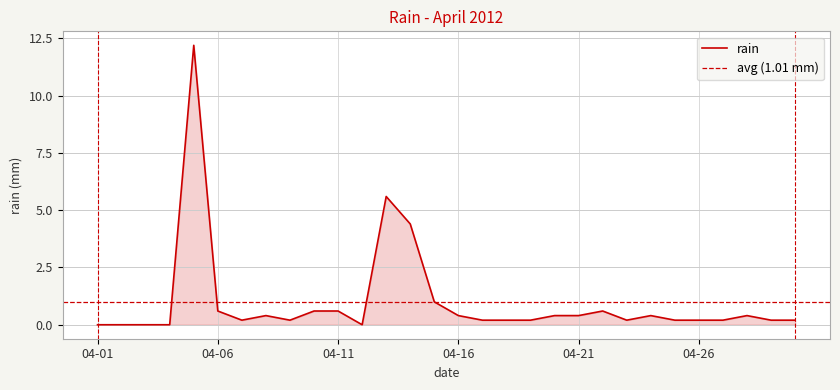

At which category does the data reach its first local valley?

2012-04-07